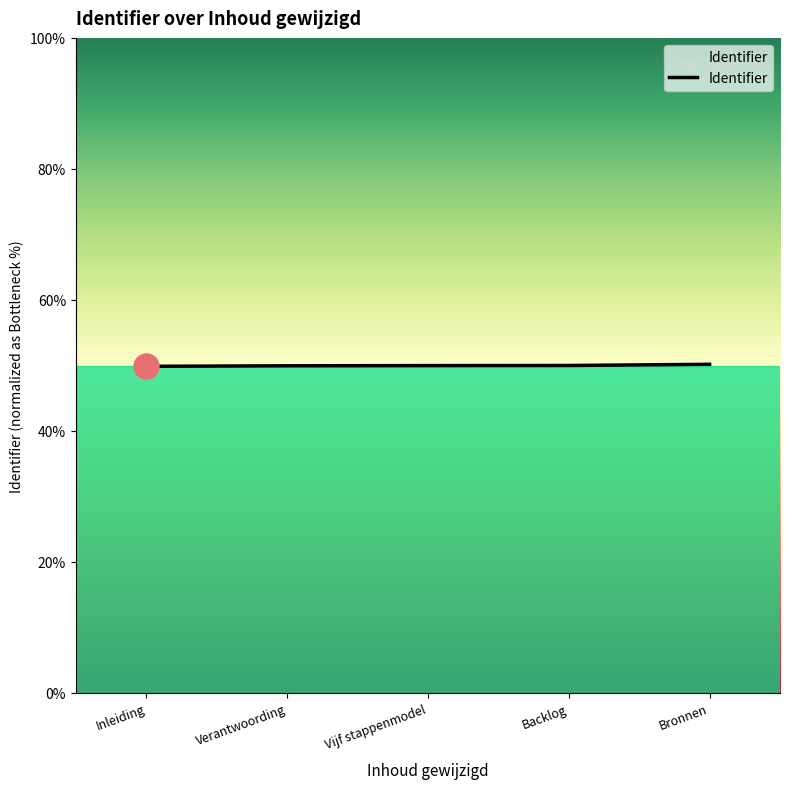

List the labels in order of value, largest first.

Bronnen, Backlog, Vijf stappenmodel, Verantwoording, Inleiding